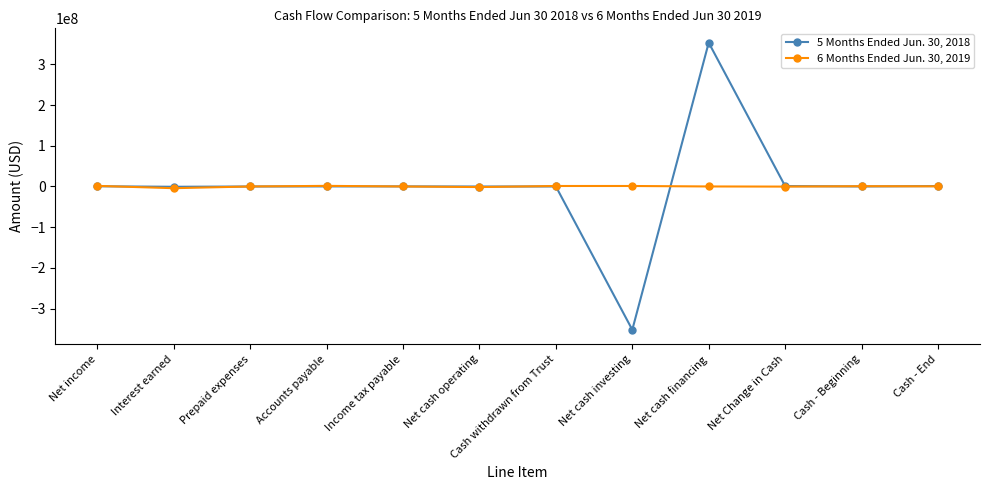

Rank the series by their average value, from highest to lowest.

5 Months Ended Jun. 30, 2018, 6 Months Ended Jun. 30, 2019